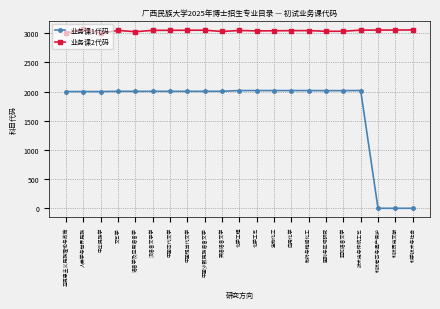

True or false: 业务课1代码 and 业务课2代码 cross at least once.

False